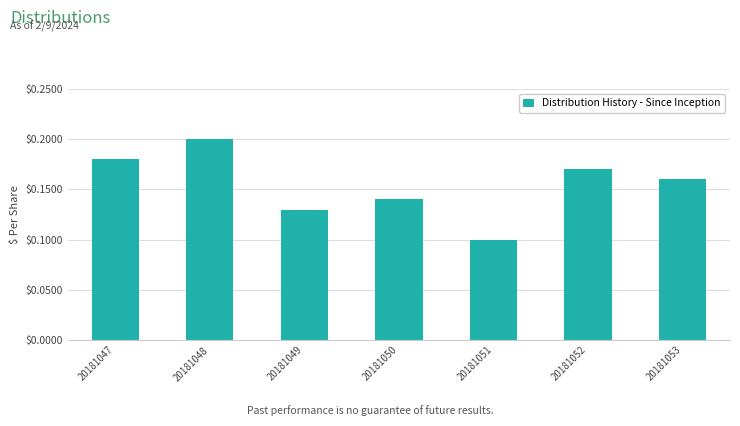

Are the bars horizontal?

No